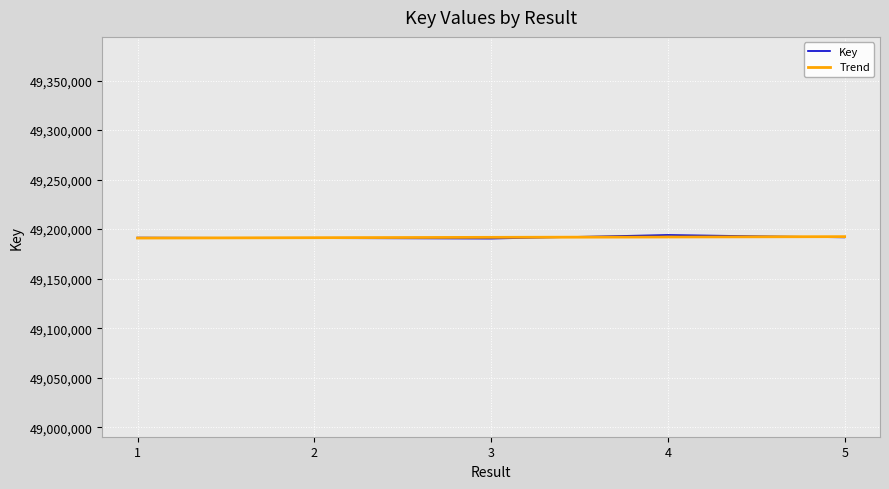

Reading left to right, what are all the values shown in this chart?

49191412	49190889	49190393	49194027	49191619